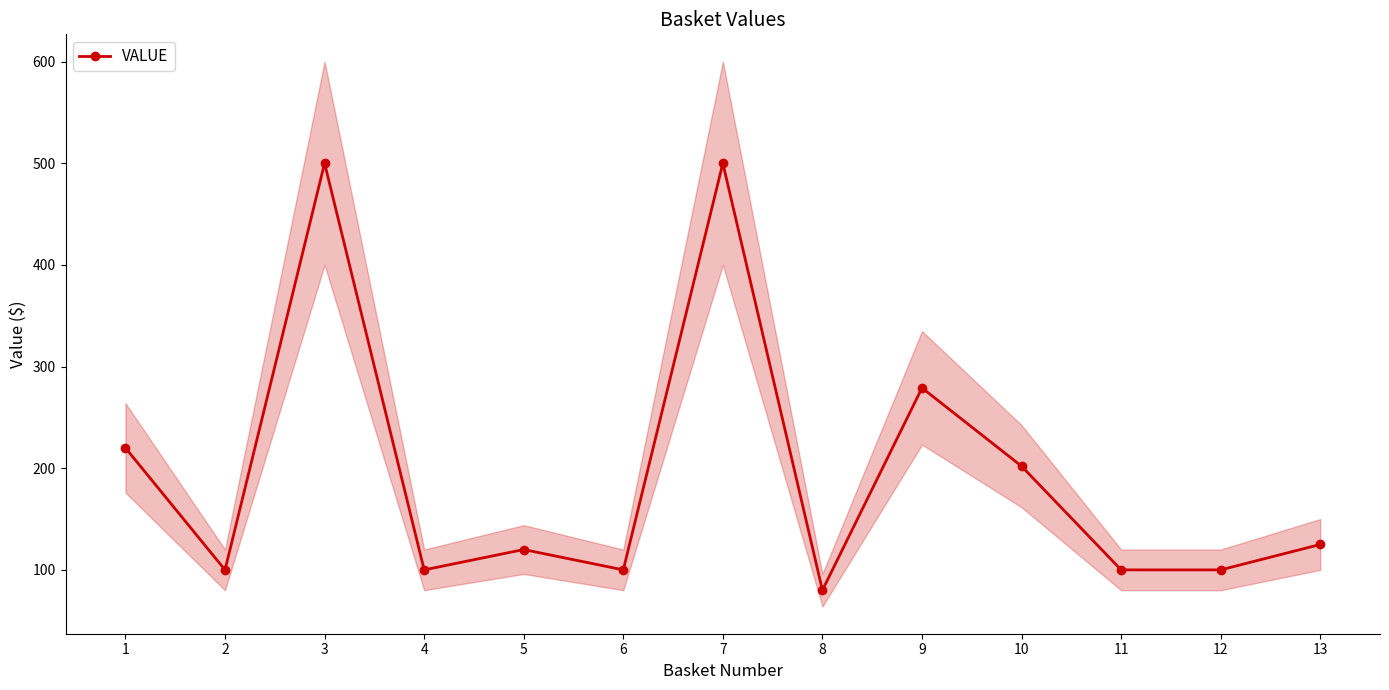

True or false: the data shows 100 at 12.

True